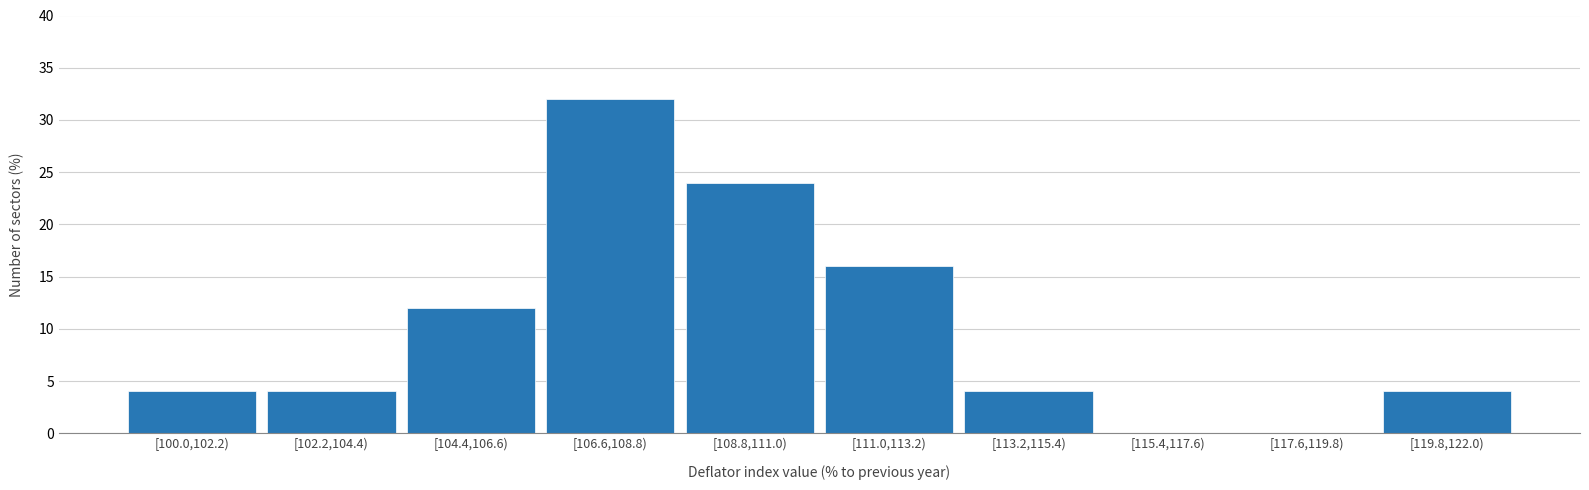

Reading left to right, what are all the values shown in this chart?

[100.0,102.2)=4	[102.2,104.4)=4	[104.4,106.6)=12	[106.6,108.8)=32	[108.8,111.0)=24	[111.0,113.2)=16	[113.2,115.4)=4	[115.4,117.6)=0	[117.6,119.8)=0	[119.8,122.0)=4